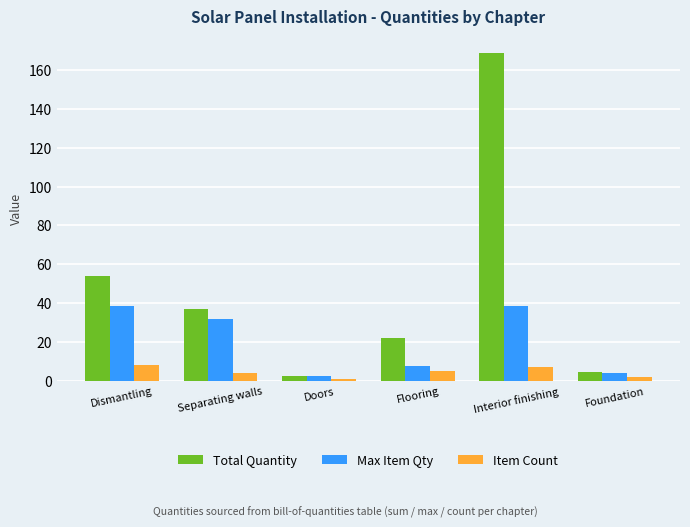

Reading left to right, transcribe all the data shown in this chart.

Total Quantity: Dismantling=53.9	Separating walls=36.9	Doors=2.5	Flooring=22.1	Interior finishing=168.8	Foundation=4.4
Max Item Qty: Dismantling=38.5	Separating walls=31.7	Doors=2.5	Flooring=7.7	Interior finishing=38.5	Foundation=4.3
Item Count: Dismantling=8.0	Separating walls=4.0	Doors=1.0	Flooring=5.0	Interior finishing=7.0	Foundation=2.0